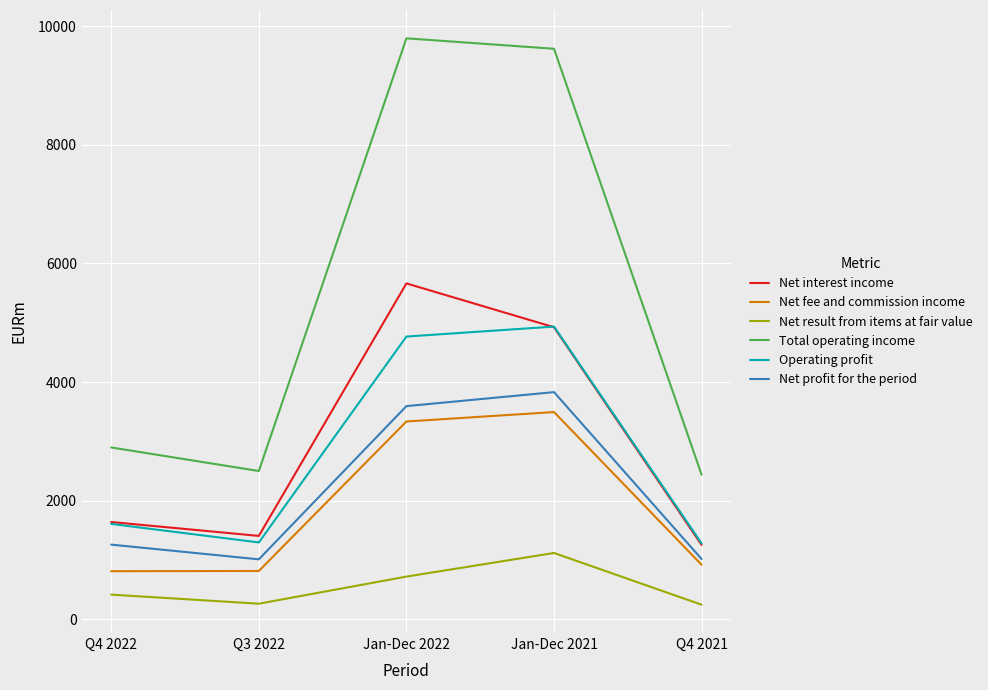

What is the difference between the maximum and minimum values in the Operating profit series?

3655